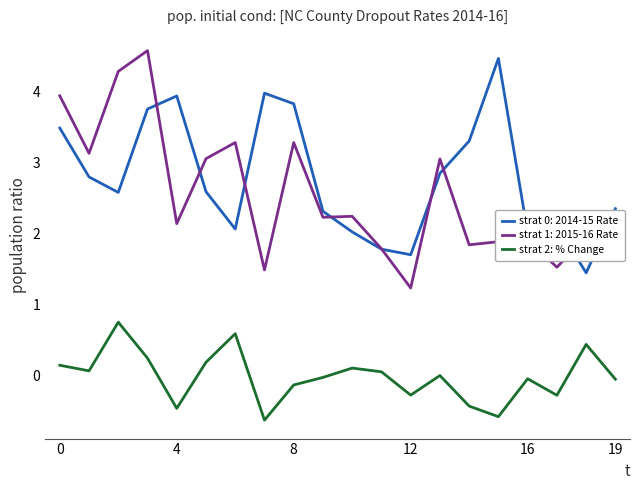

True or false: strat 2: % Change and strat 0: 2014-15 Rate intersect in this chart.

False